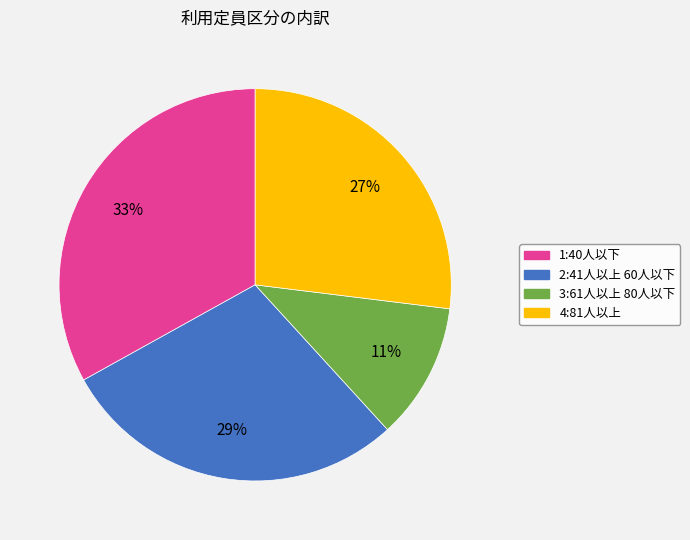

True or false: 2:41人以上 60人以下 accounts for 38% of the total.

False